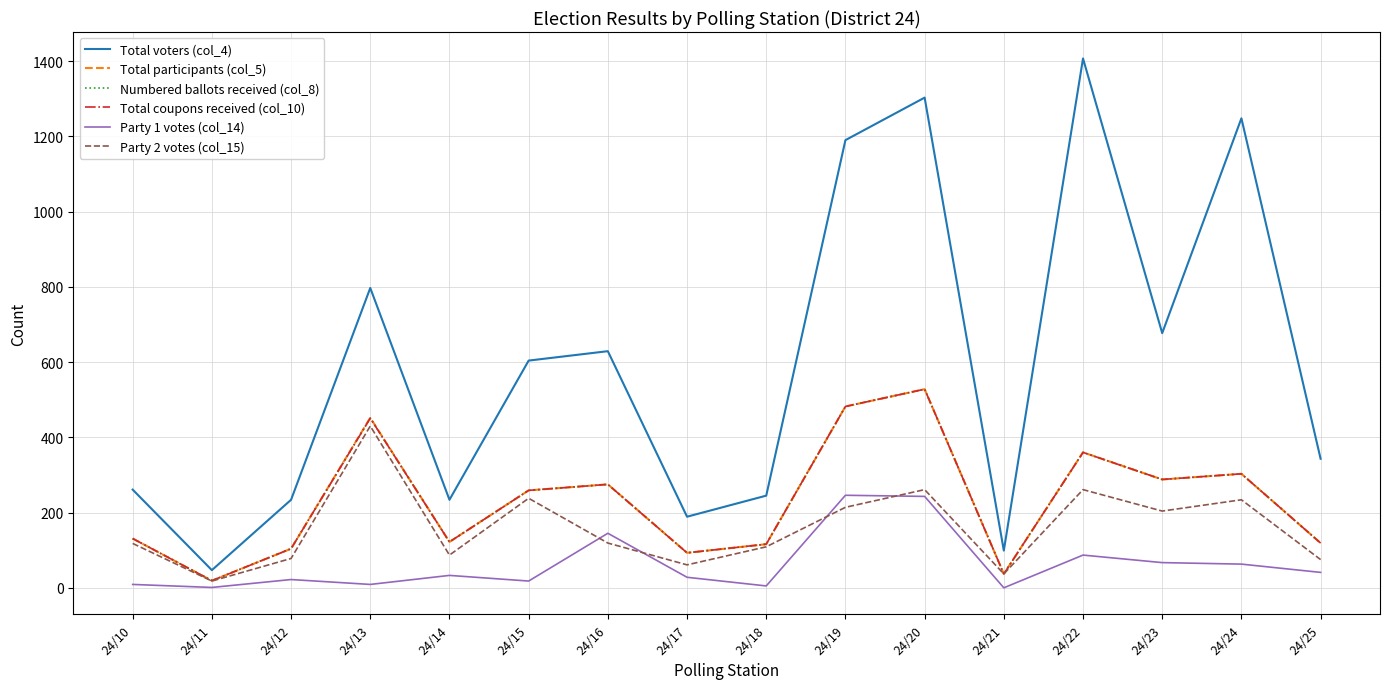

True or false: Total voters (col_4) has a value of 47 at 24/11.

True